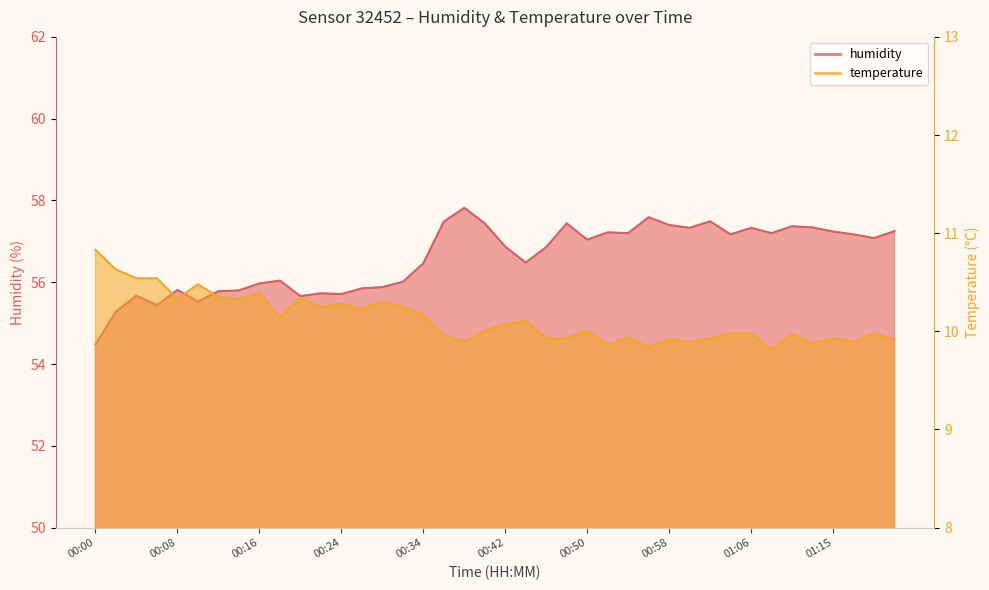

Which label corresponds to the largest value in the chart?

00:37